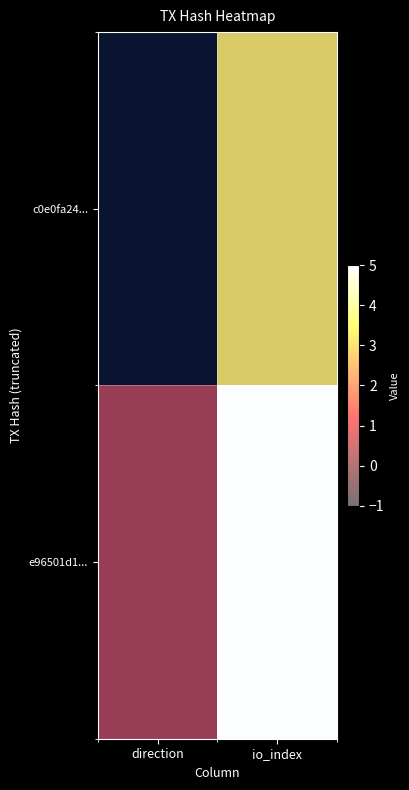

At which category is the sum across all series the highest?

io_index